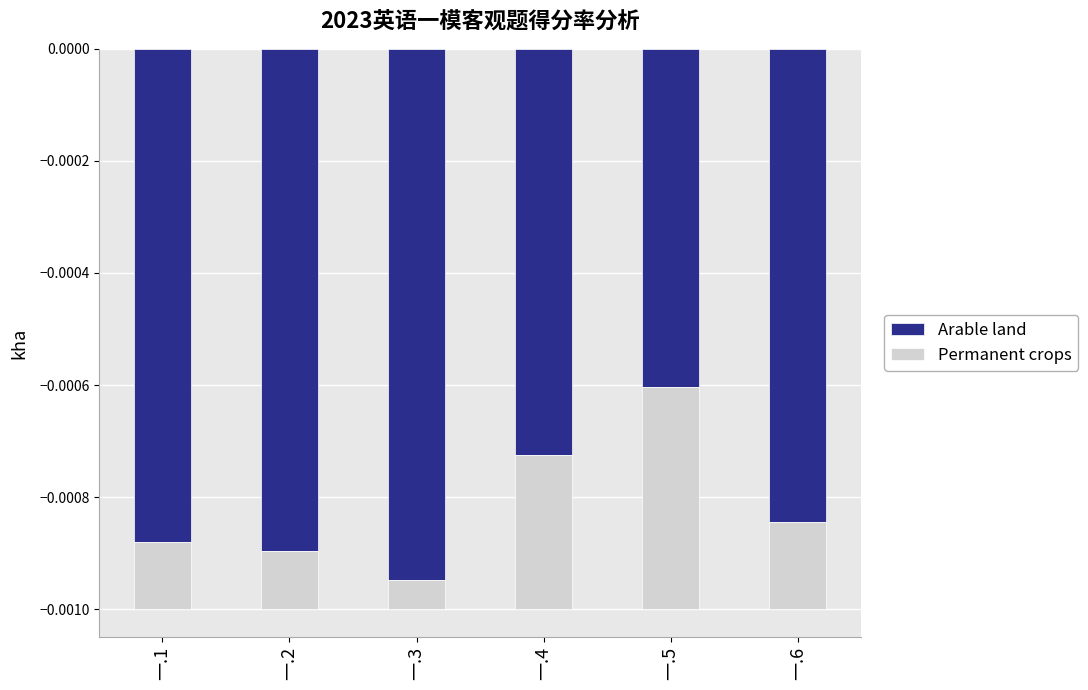

Which series has the largest range (max minus min)?

Arable land